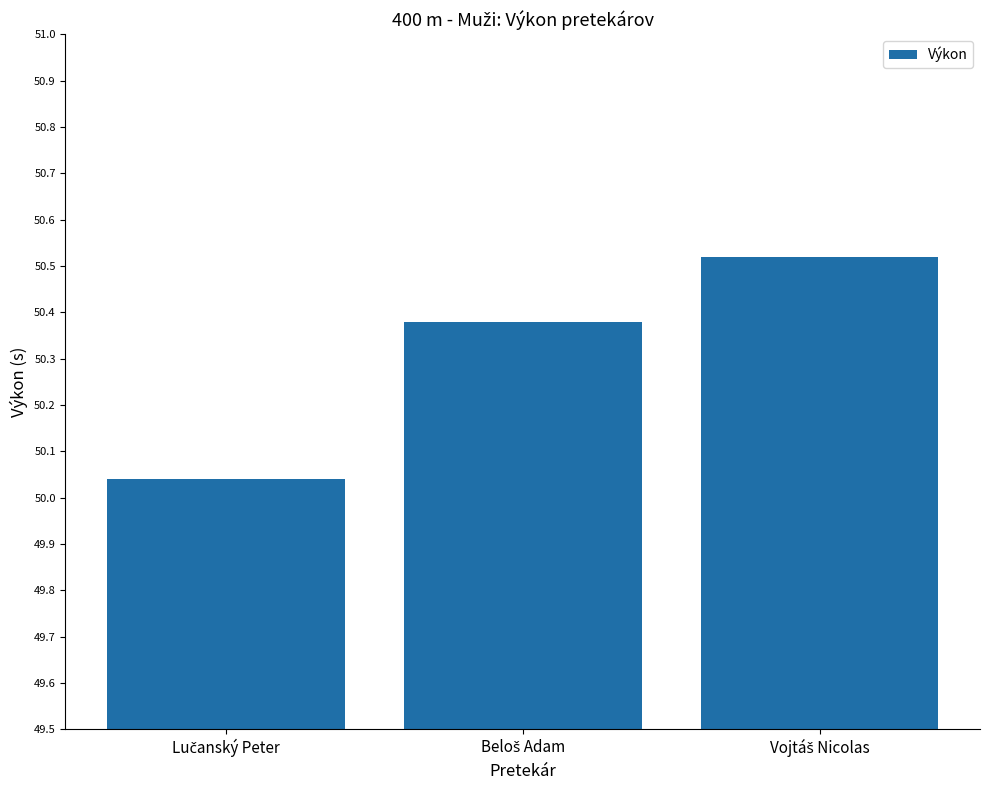

What is the difference between the second highest and minimum values?

0.3